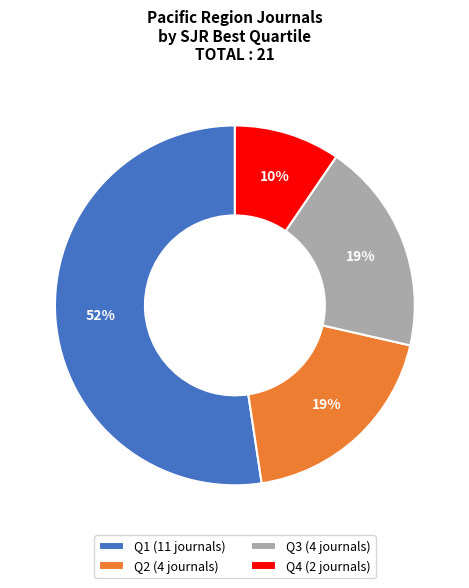

Which category has the biggest portion of the pie?

Q1